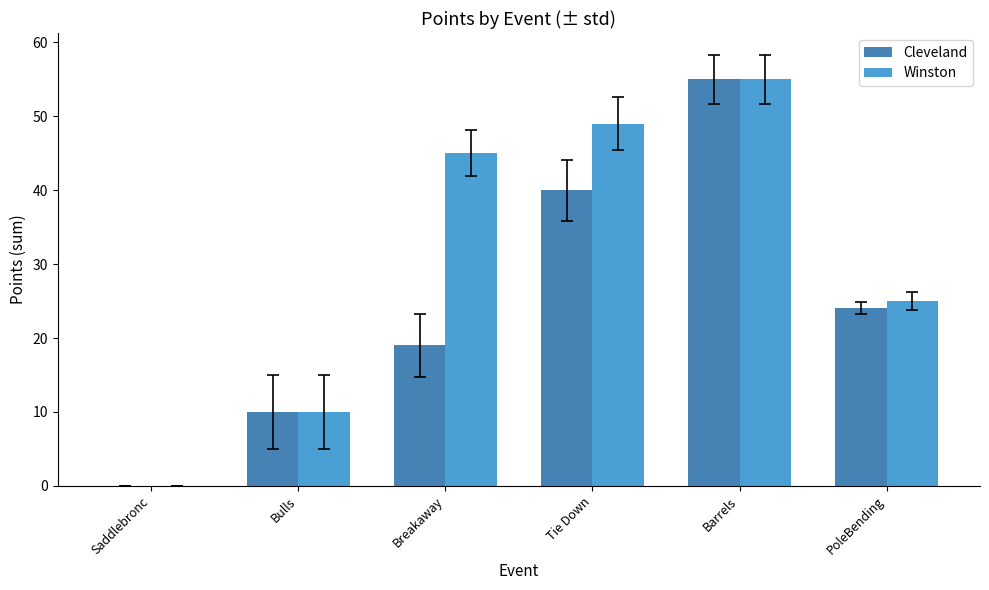

What is the highest value of the Winston series?

55